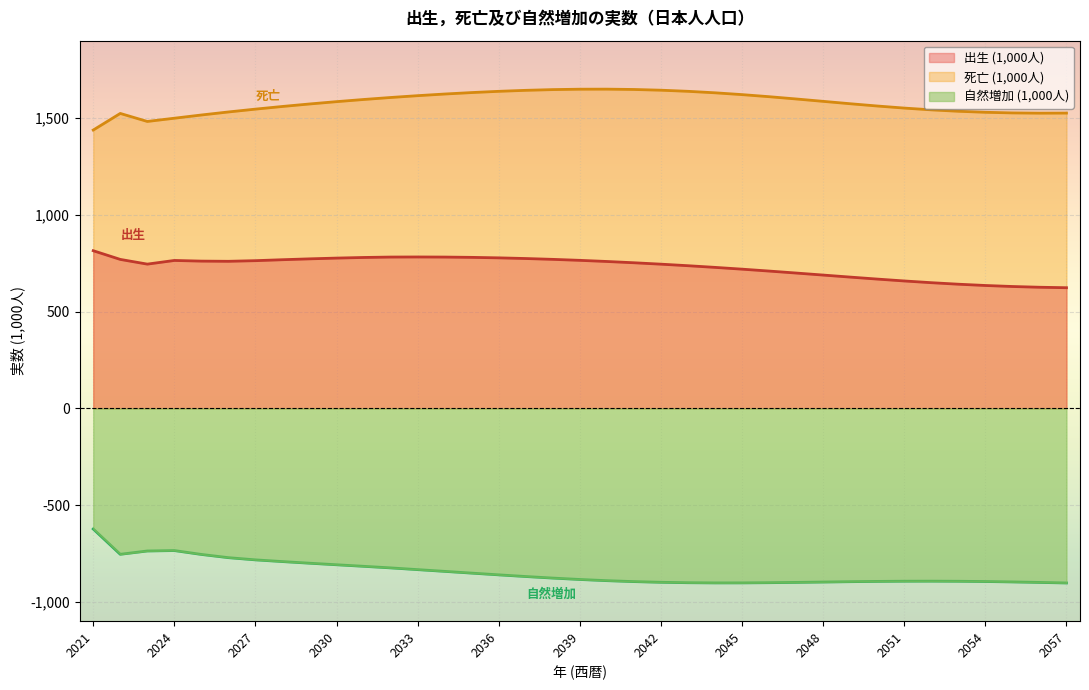

What is the total value across all series at 2055?

1259.1